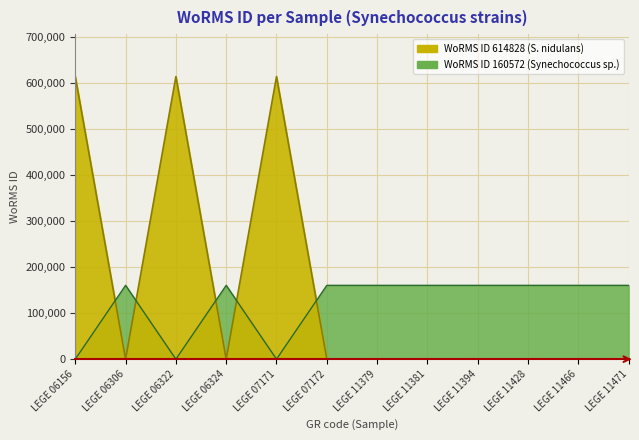

Count the number of categories in the chart.

12